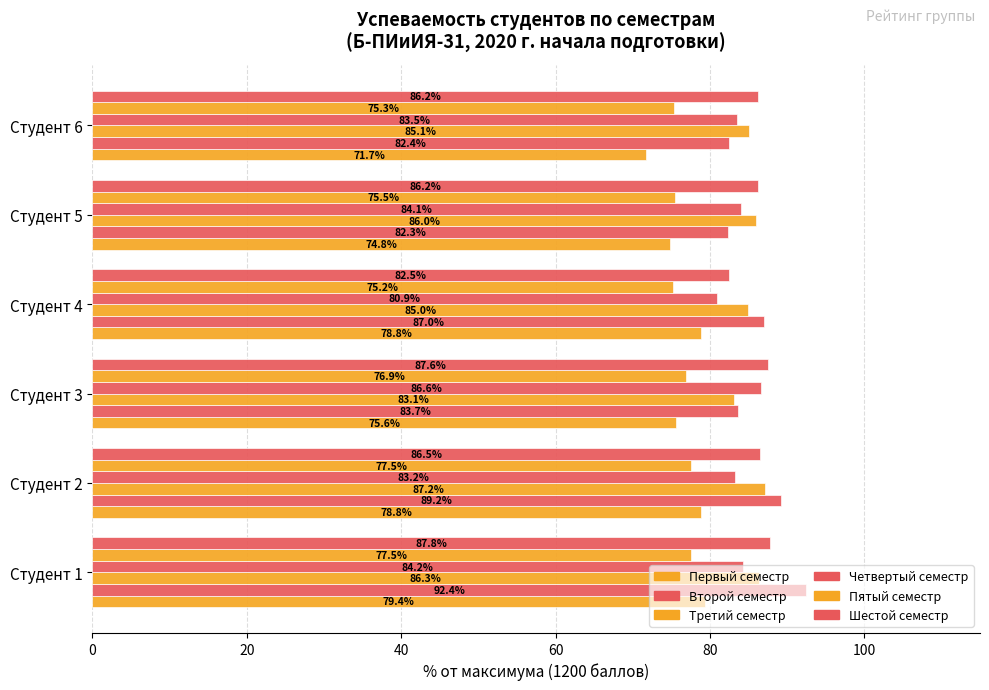

What is the sum of all Шестой семестр values?

516.9